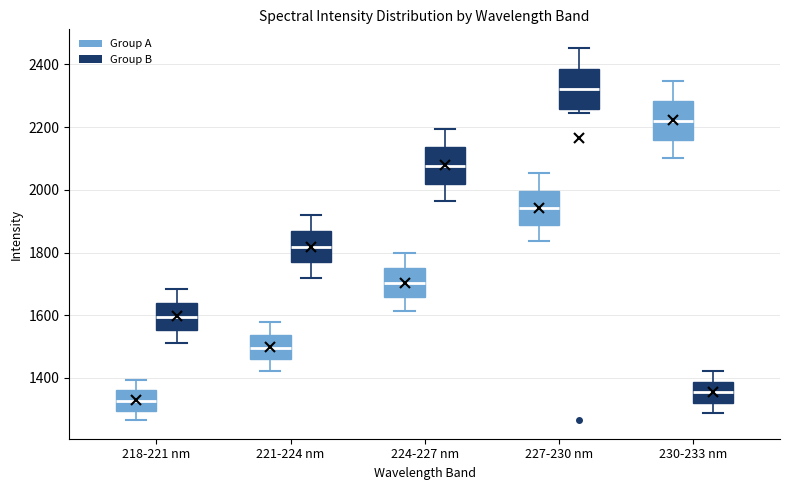

Where does the lower whisker of the box for 221-224 nm (Group B) end on the y-axis? The values are not printed on the chart, so give them approximately, as read against the axis.

1720